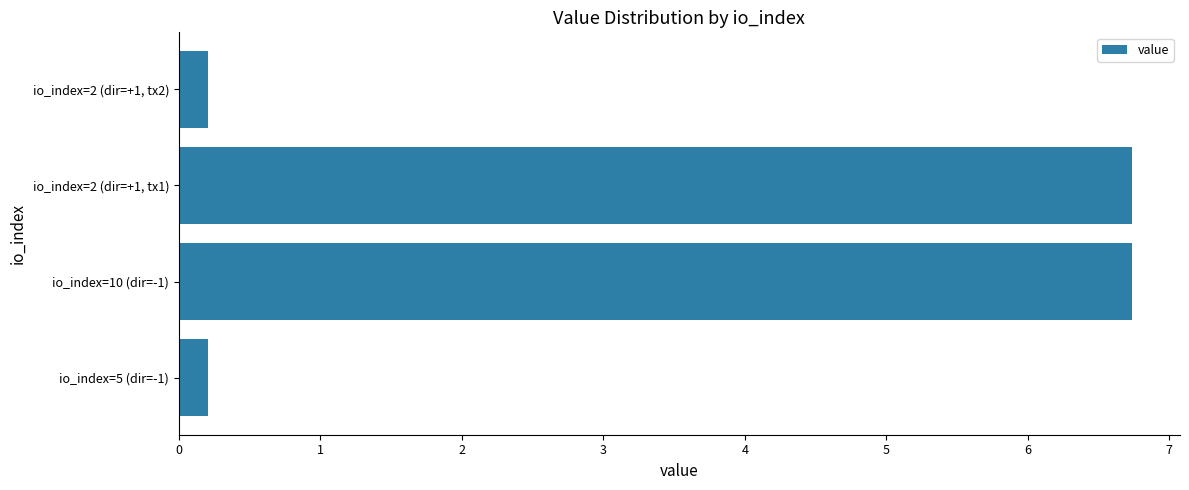

What is the smallest value displayed?

0.2